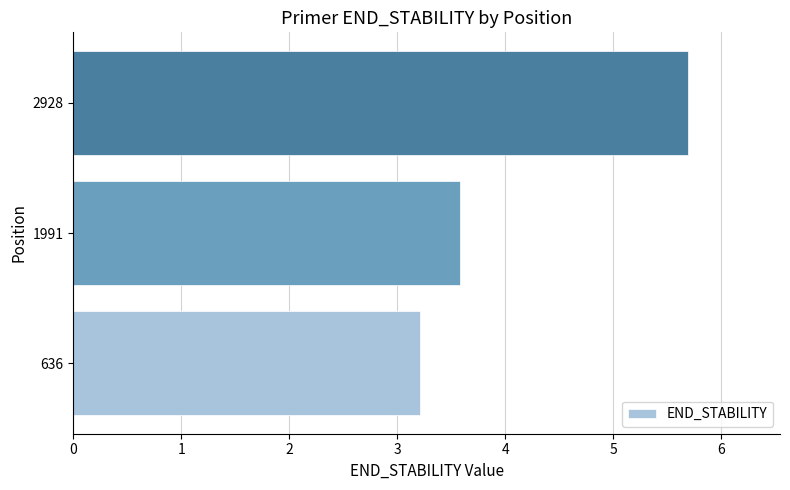

Which has a higher value, 2928 or 636?

2928